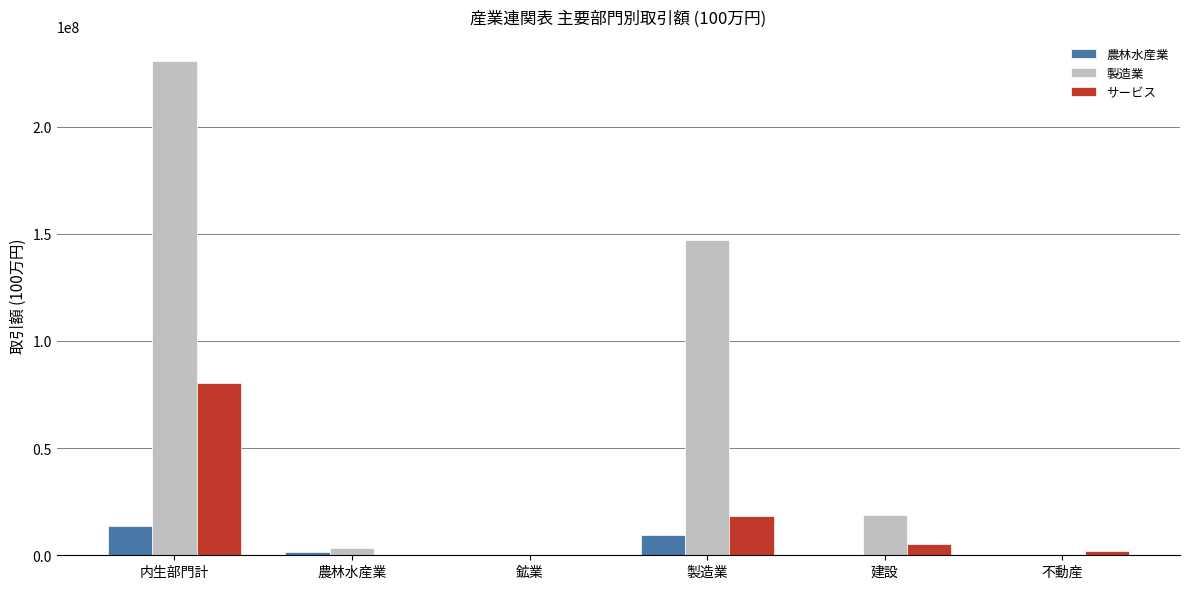

The value of 製造業 at 不動産 is 282839. True or false?

True